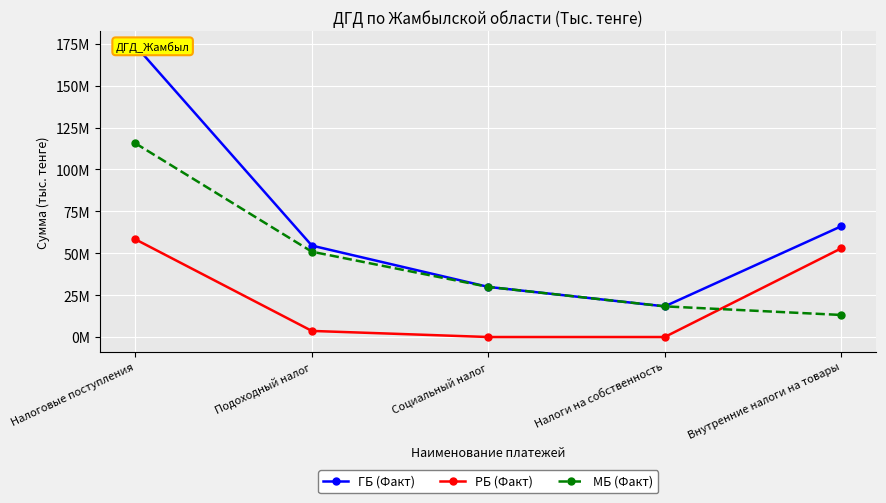

What is the sum of all ГБ (Факт) values?

342750765